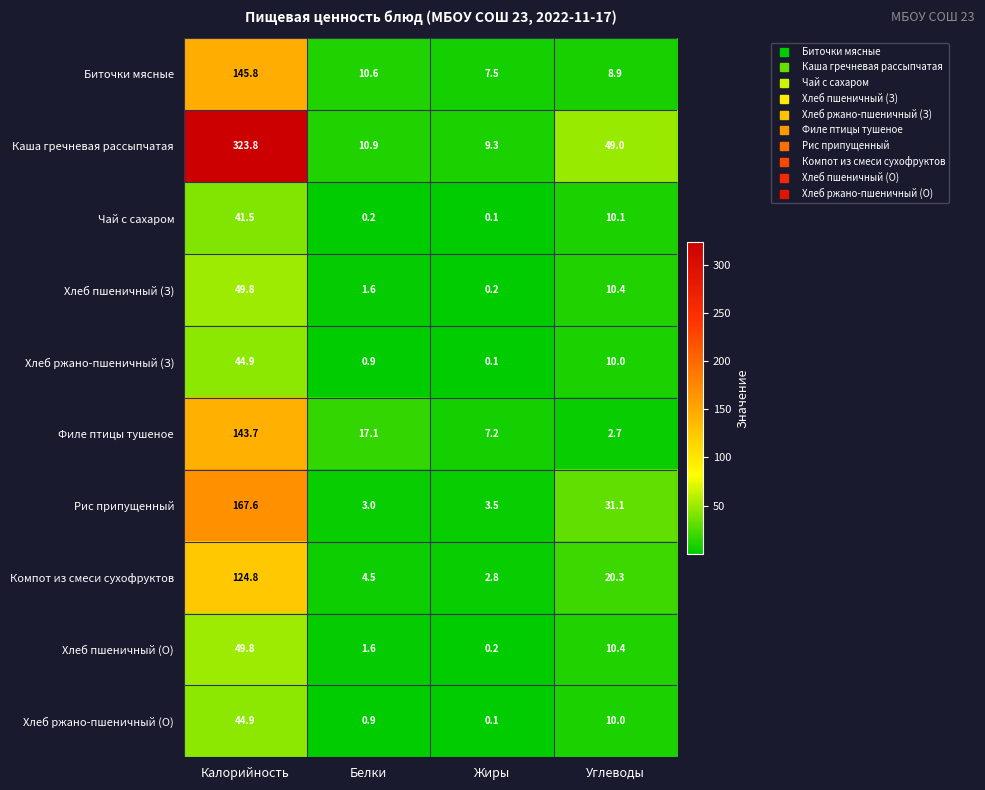

Which series has the largest range (max minus min)?

Каша гречневая рассыпчатая